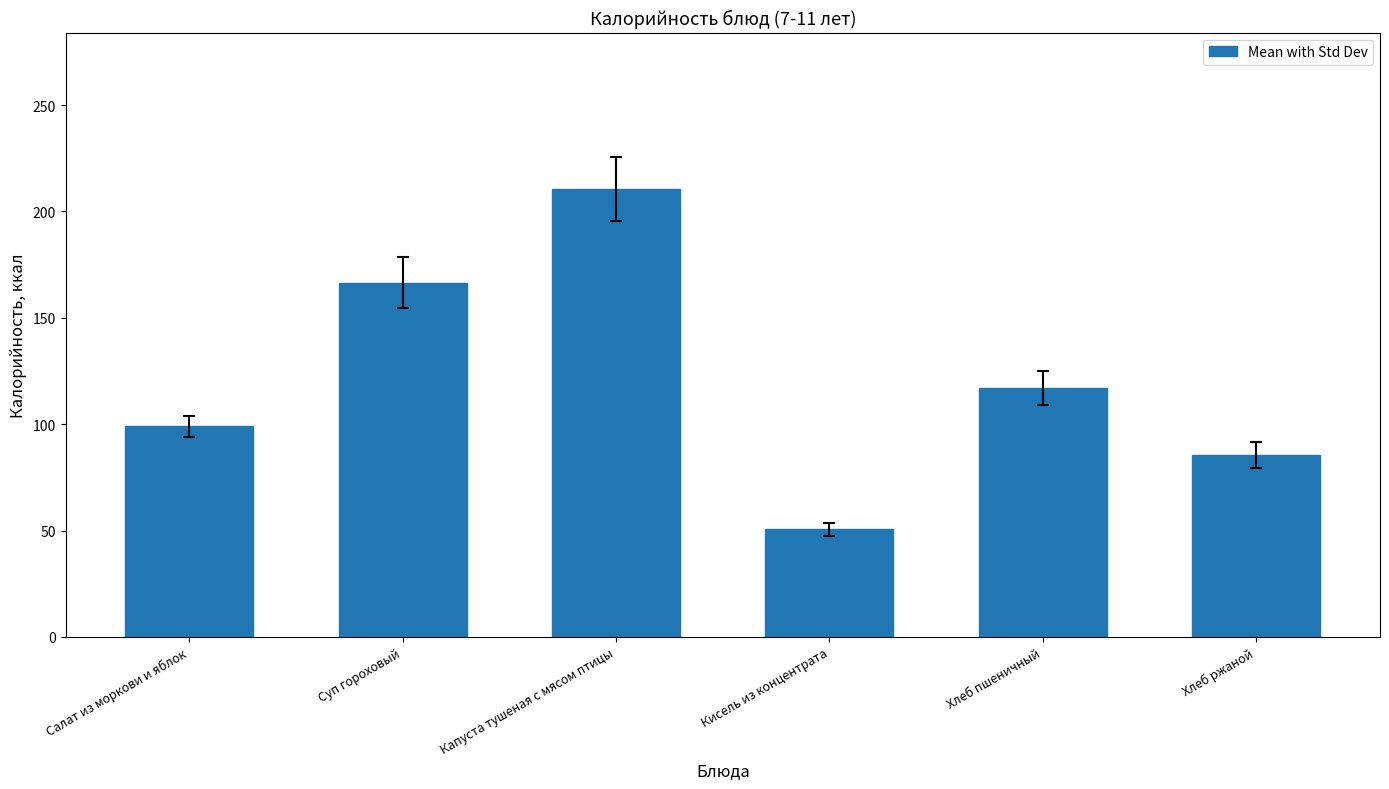

At which label is the value closest to 130?

Хлеб пшеничный